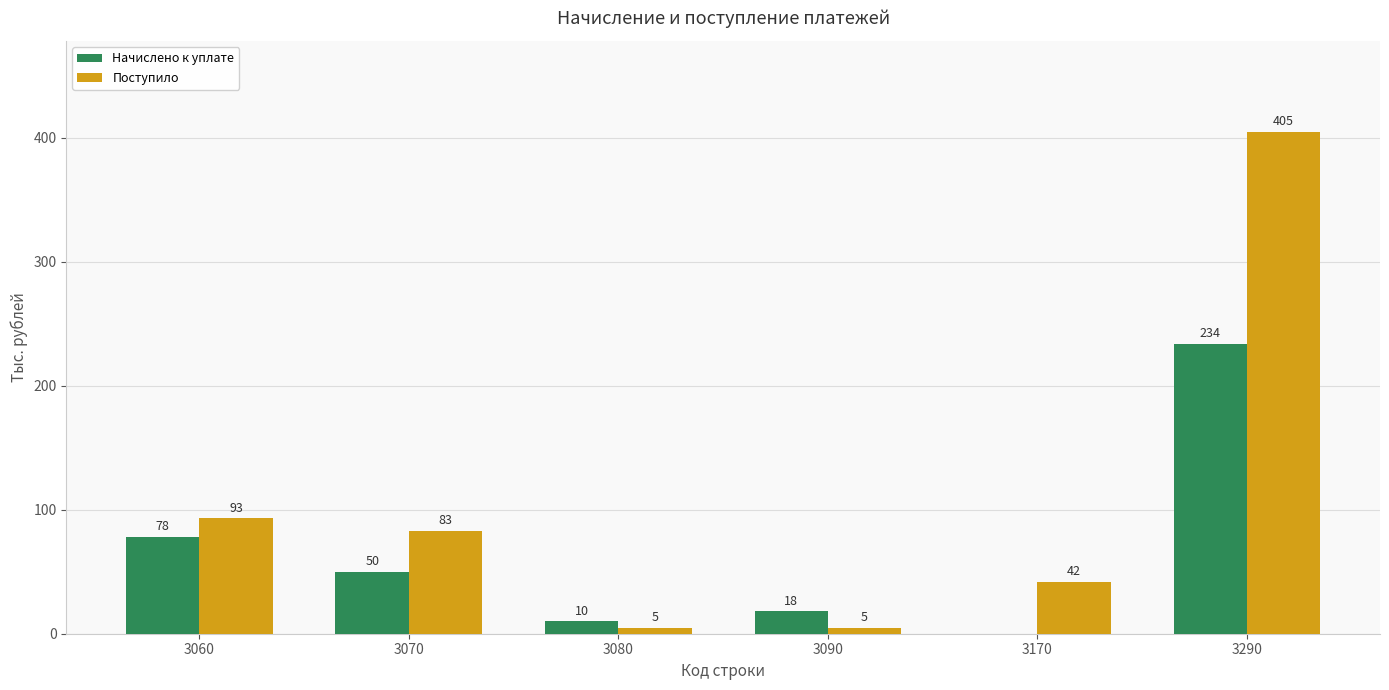

At which label is Поступило closest to 205?

3060